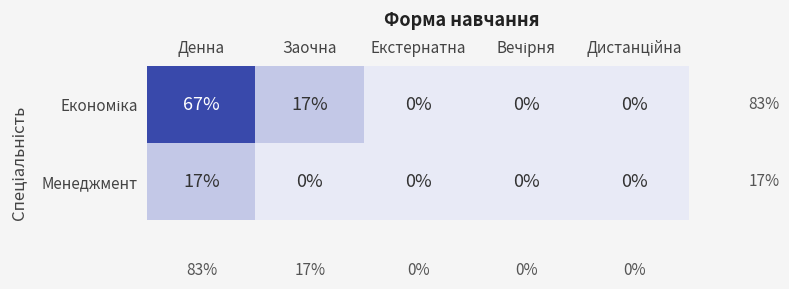

What is the average value of the Менеджмент series?

3